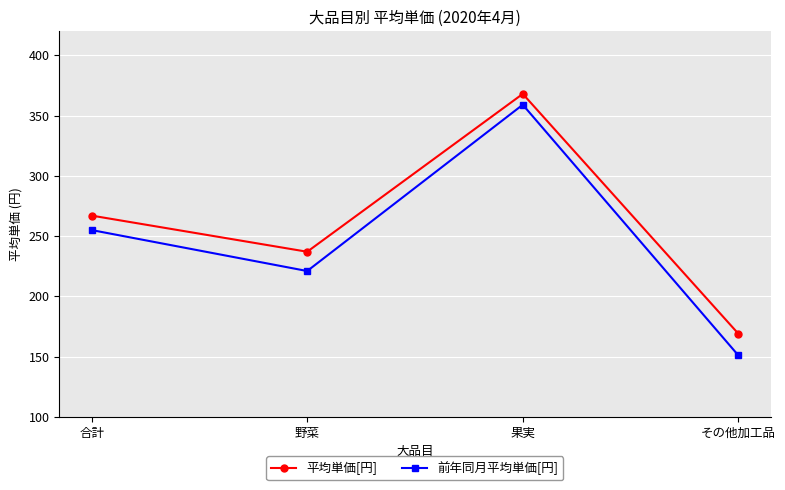

Which series has the widest spread of values?

前年同月平均単価[円]